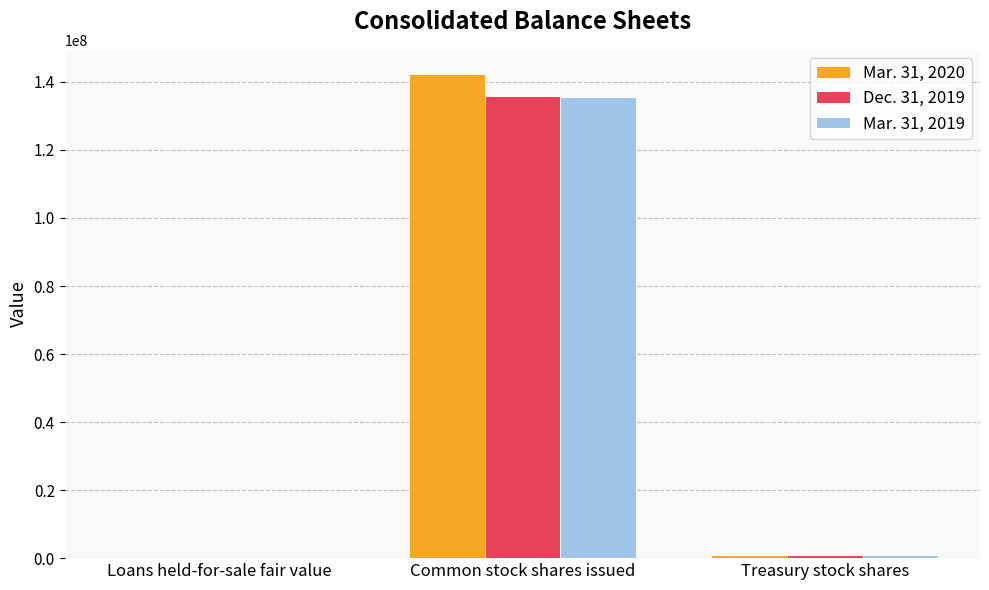

What is the maximum value shown in the chart?

142314930